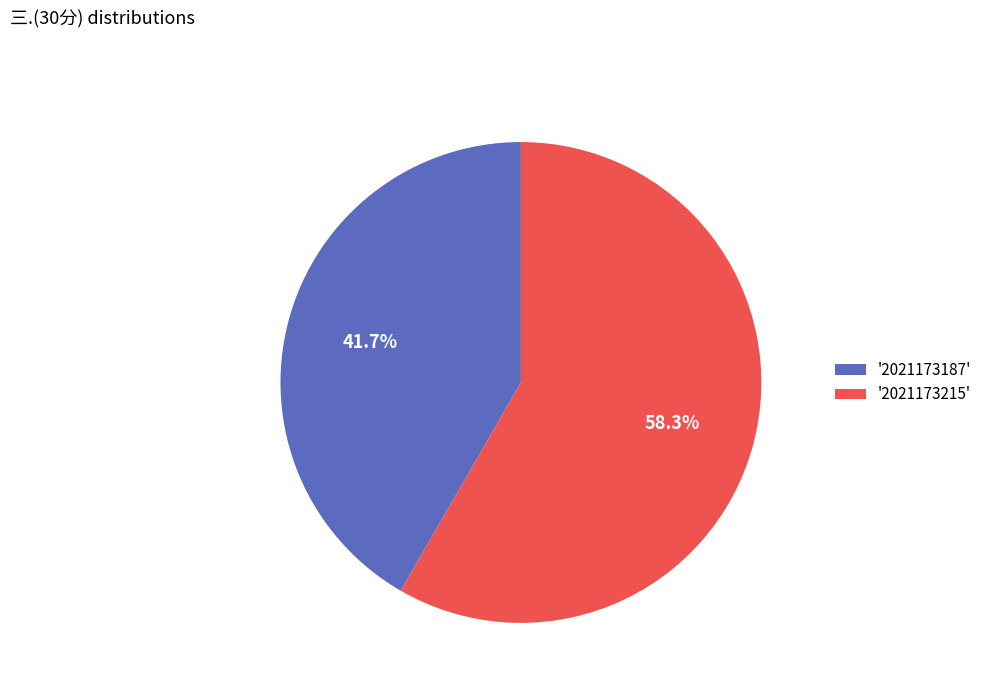

How many slices are in this pie chart?

2